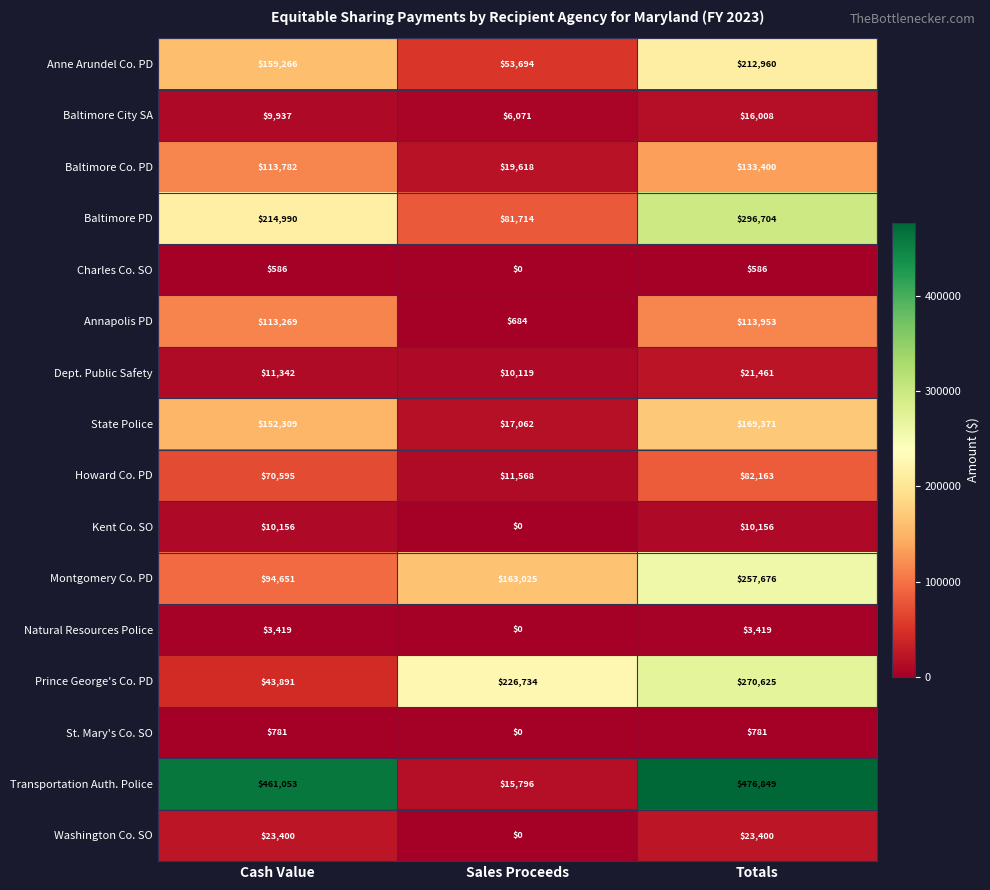

How many distinct data groups are displayed?

16